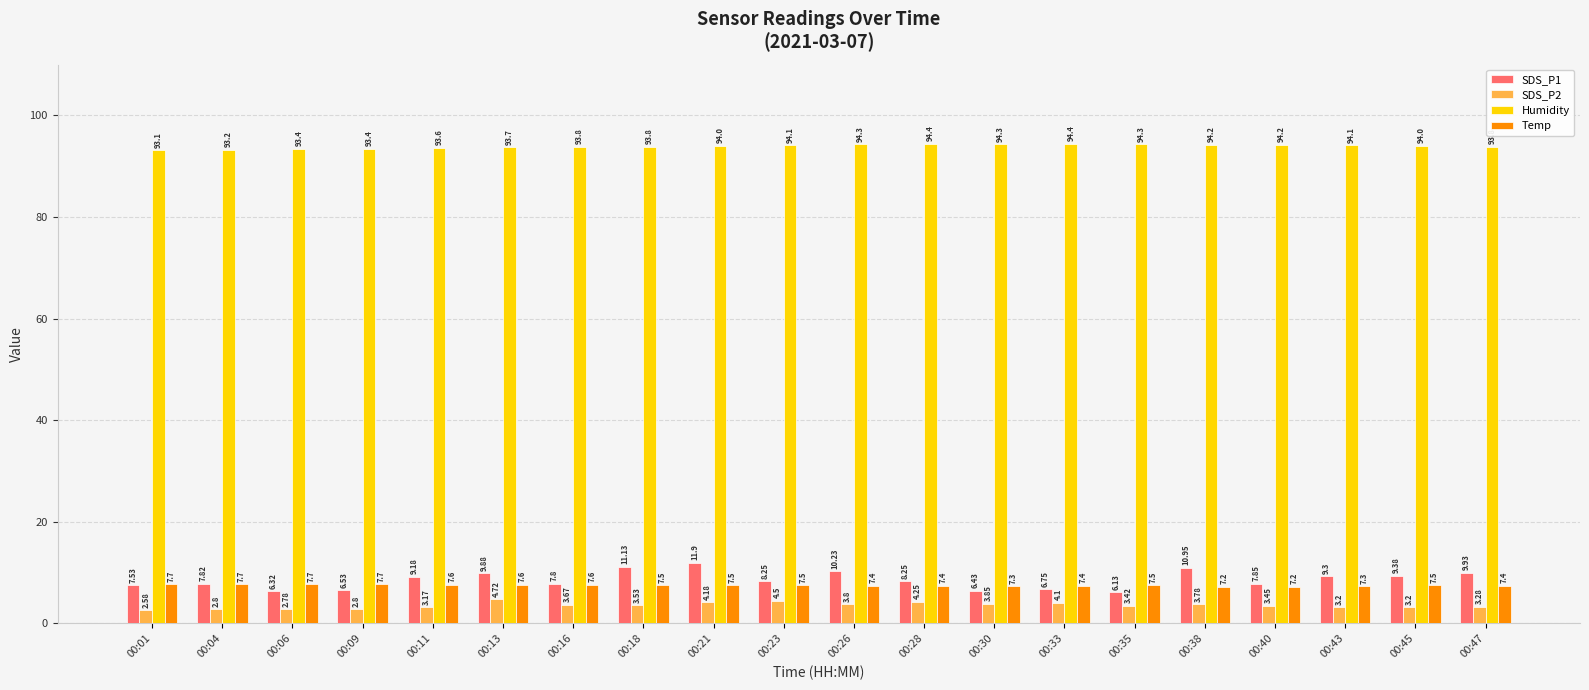

Count the number of data series in this chart.

4